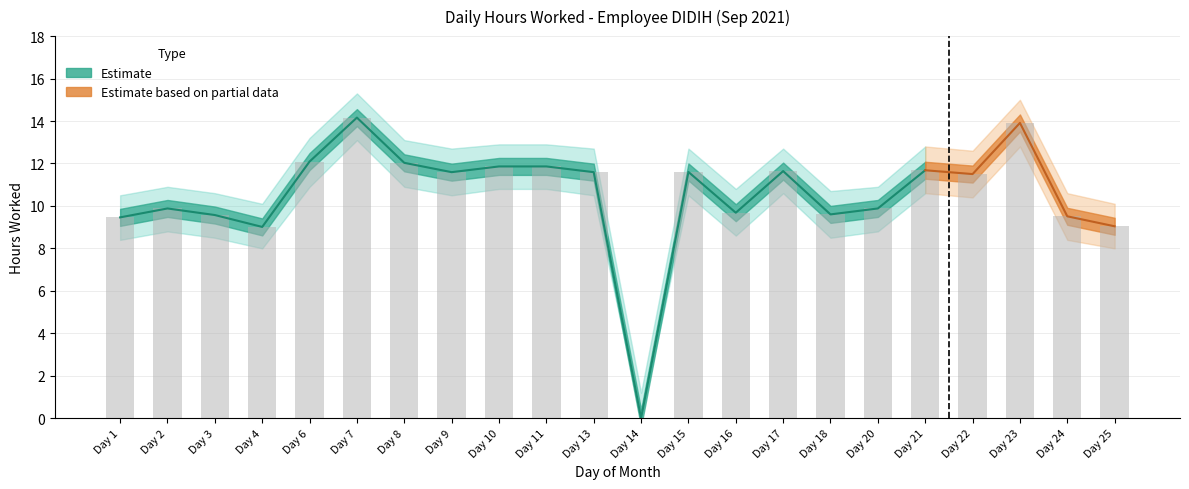

What is the total value across all series at 7?

42.6